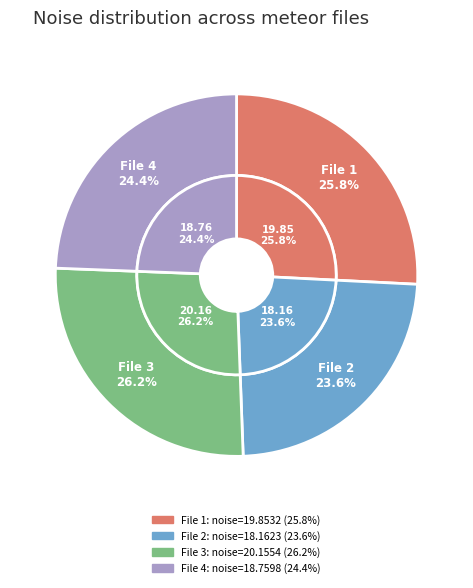

True or false: 20160329055438886_NACHODSKO-R5_met.fits accounts for 20% of the total.

False